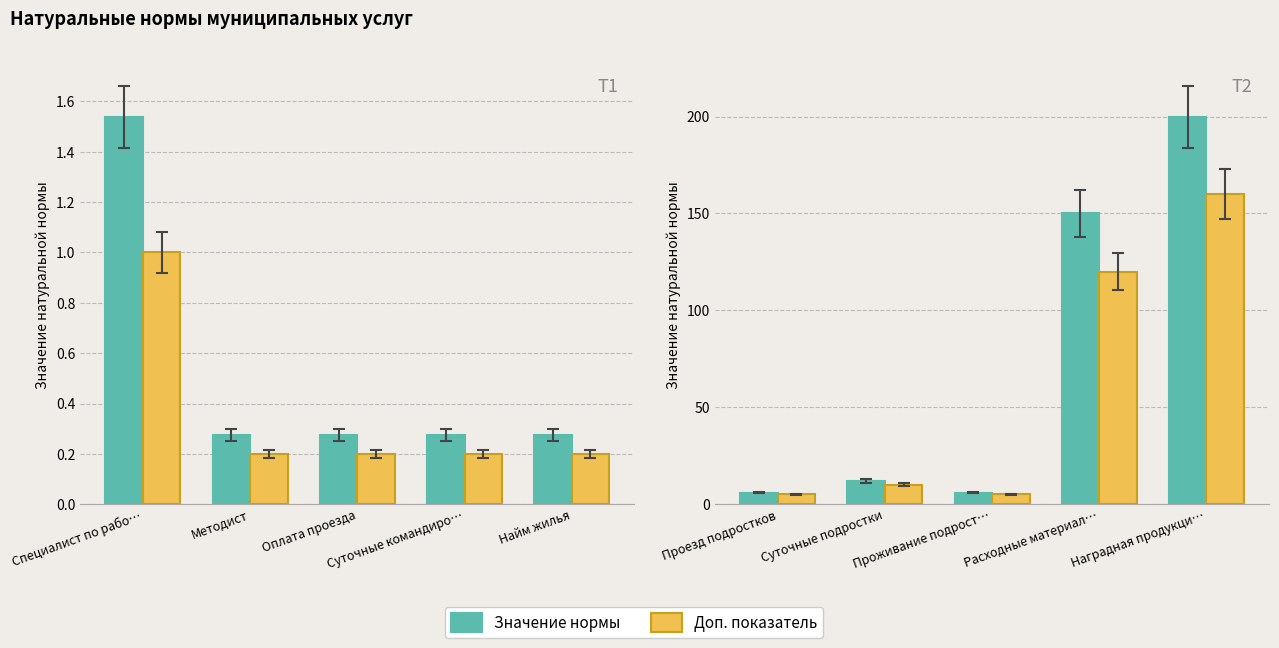

Rank the series by their maximum value, from lowest to highest.

Доп. показатель, Значение нормы